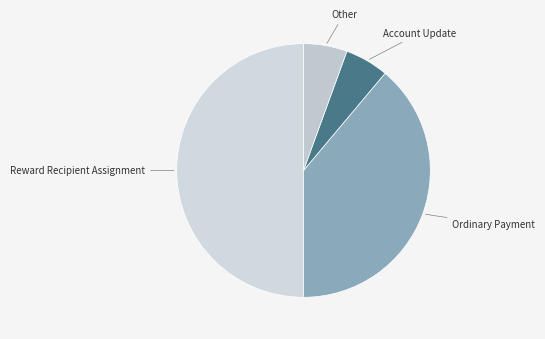

Which has a higher value, Reward Recipient Assignment or Account Update?

Reward Recipient Assignment